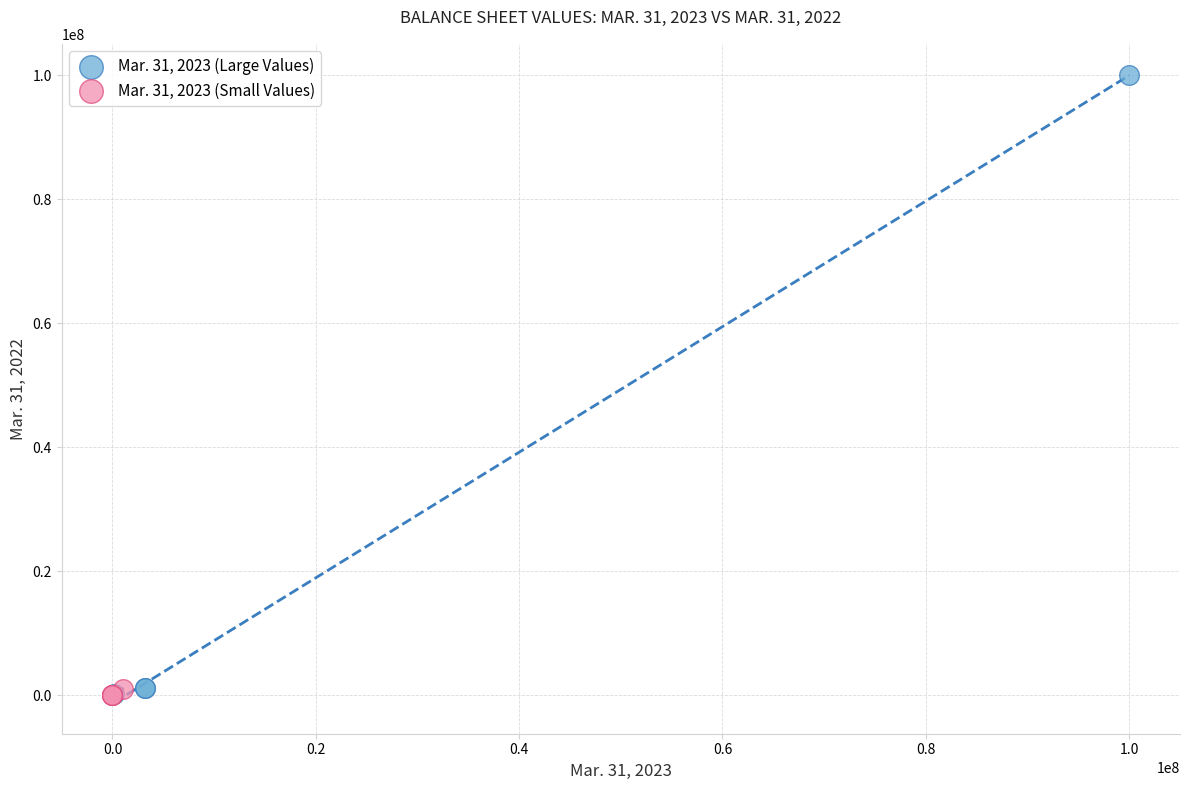

What are all the series names shown in the legend?

Mar. 31, 2023 (Large Values), Mar. 31, 2023 (Small Values)